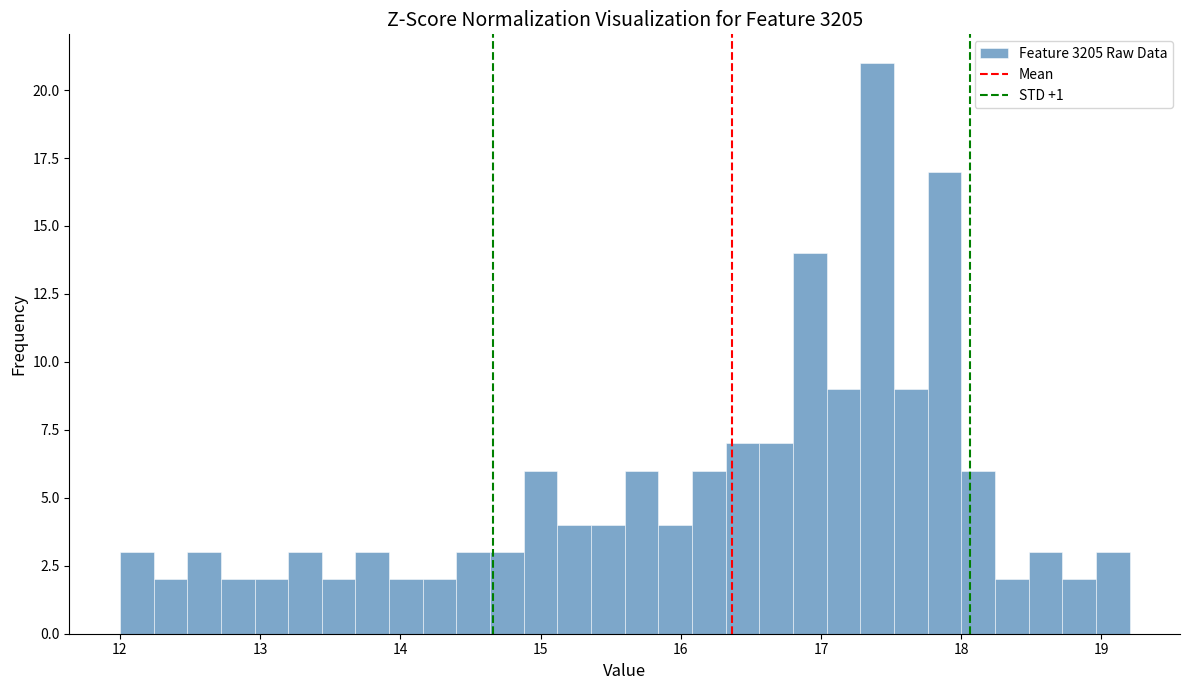

Read against the x-axis, roughly where is the centre of the tallest bar?

17.4